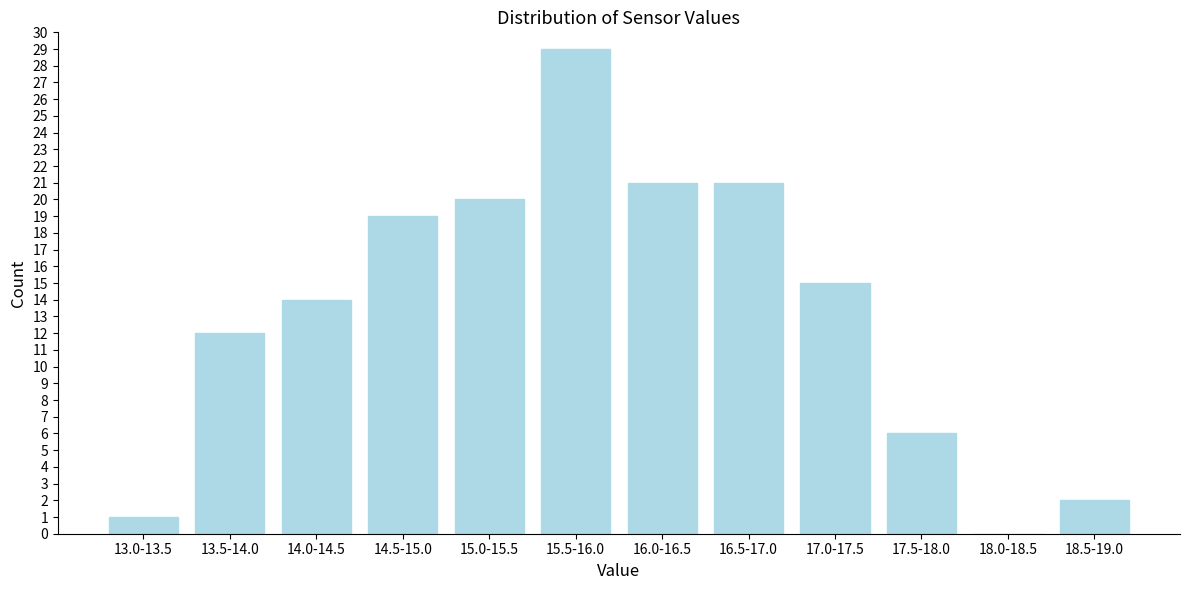

Reading right to left, extract all data points from this chart.

18.5-19.0=2	18.0-18.5=0	17.5-18.0=6	17.0-17.5=15	16.5-17.0=21	16.0-16.5=21	15.5-16.0=29	15.0-15.5=20	14.5-15.0=19	14.0-14.5=14	13.5-14.0=12	13.0-13.5=1